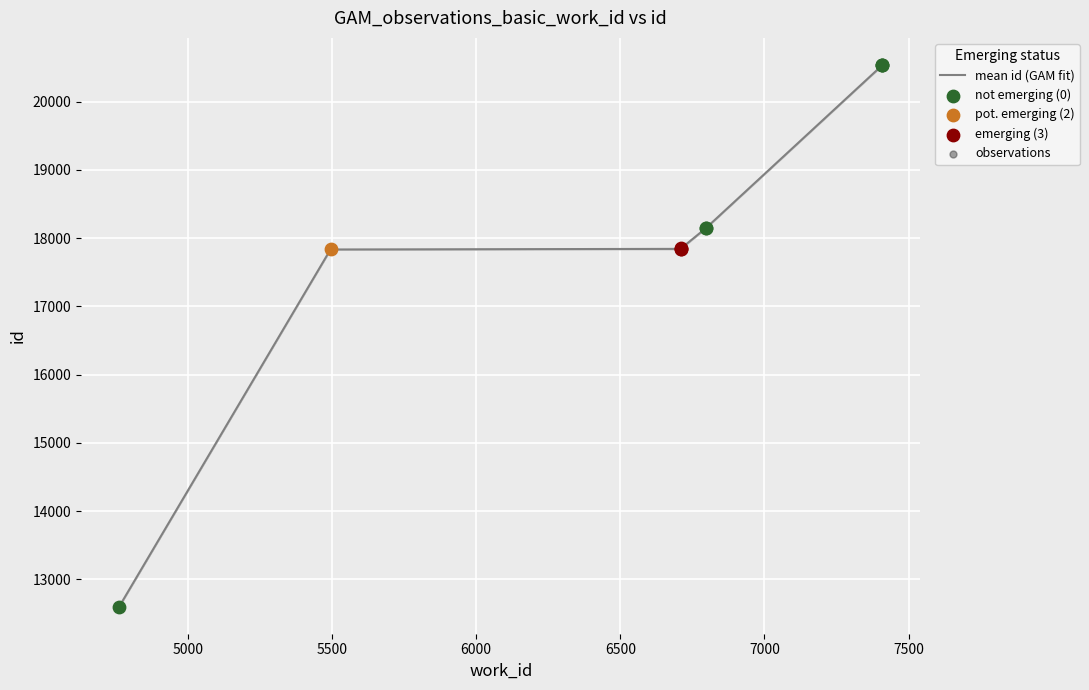

Between 6797 and 7409, which is larger?

7409